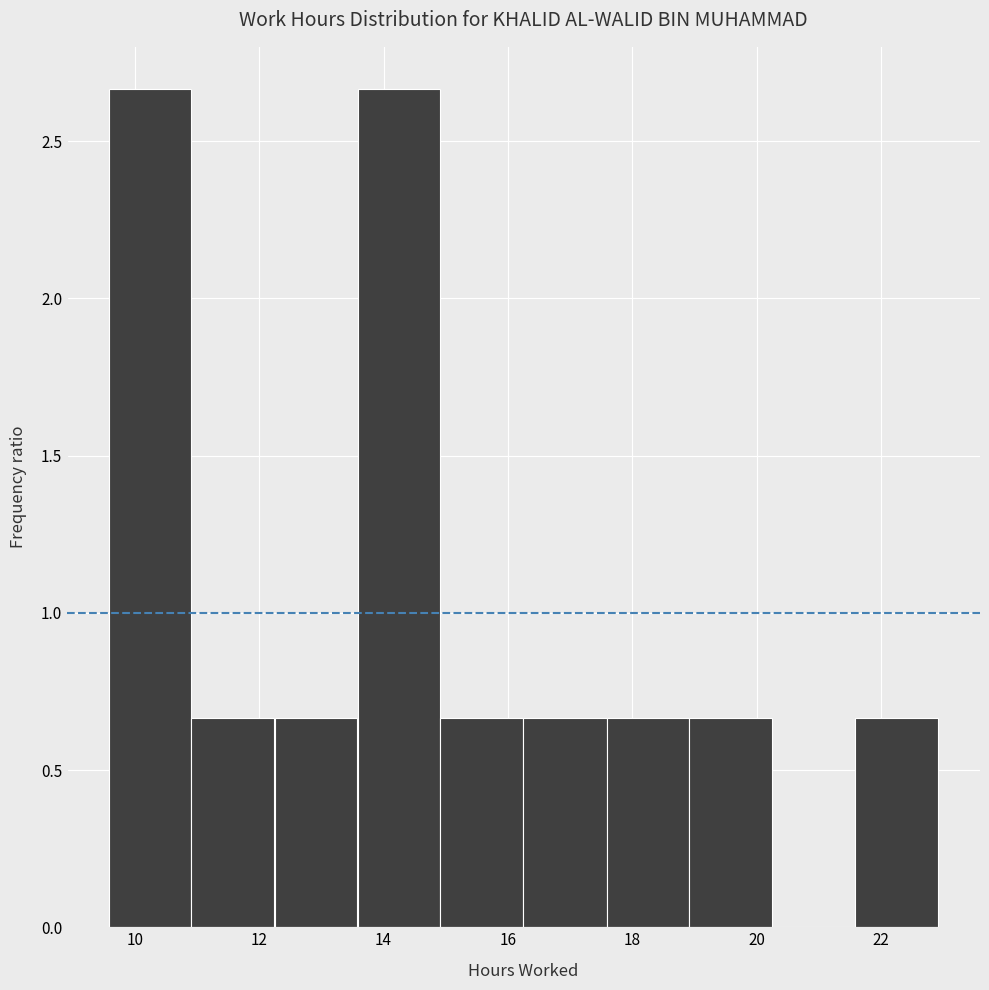

Reading left to right, transcribe this chart: for each bar, give the range it covers on the x-axis and its height. Neither the bar edges nor the heights are printed on the chart, so give them approximately, as read against the axes.

9.6 to 11.0: 2.65
11.0 to 12.2: 0.65
12.2 to 13.6: 0.65
13.6 to 15.0: 2.65
15.0 to 16.2: 0.65
16.2 to 17.6: 0.65
17.6 to 19.0: 0.65
19.0 to 20.2: 0.65
20.2 to 21.6: 0
21.6 to 23.0: 0.65